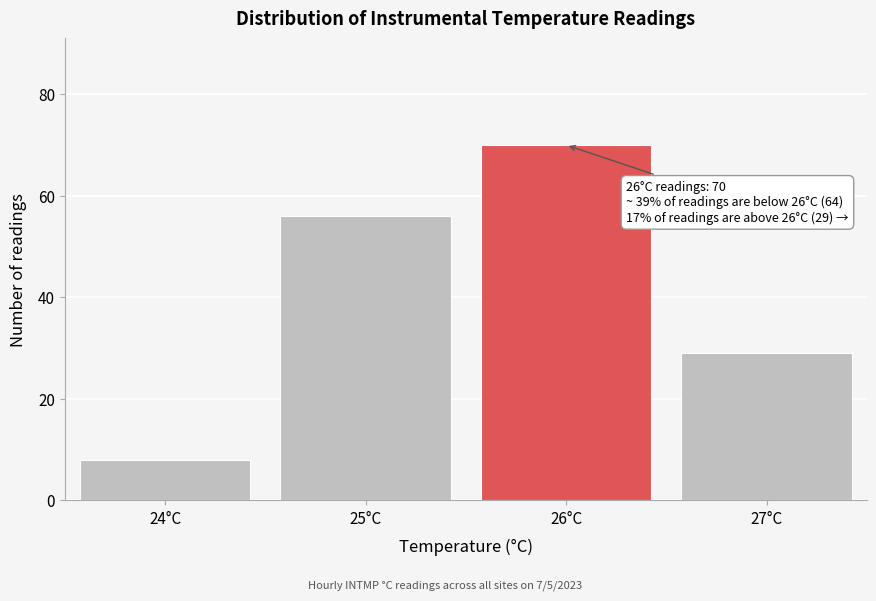

Reading right to left, extract all data points from this chart.

29	70	56	8